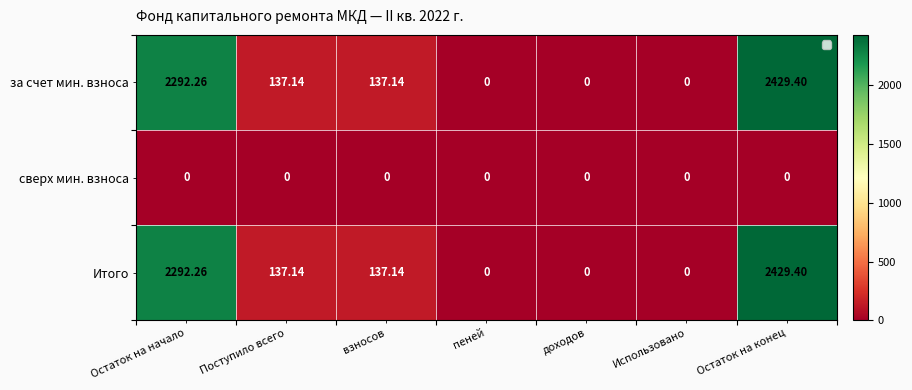

Count the number of categories in the chart.

7